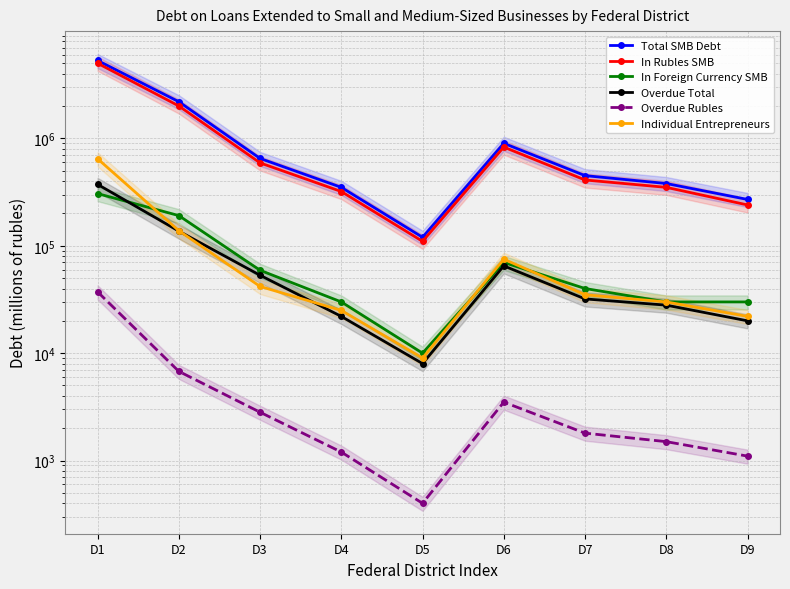

At D8, list the series in order from smallest to largest.

Overdue Rubles, Overdue Total, In Foreign Currency SMB, Individual Entrepreneurs, In Rubles SMB, Total SMB Debt